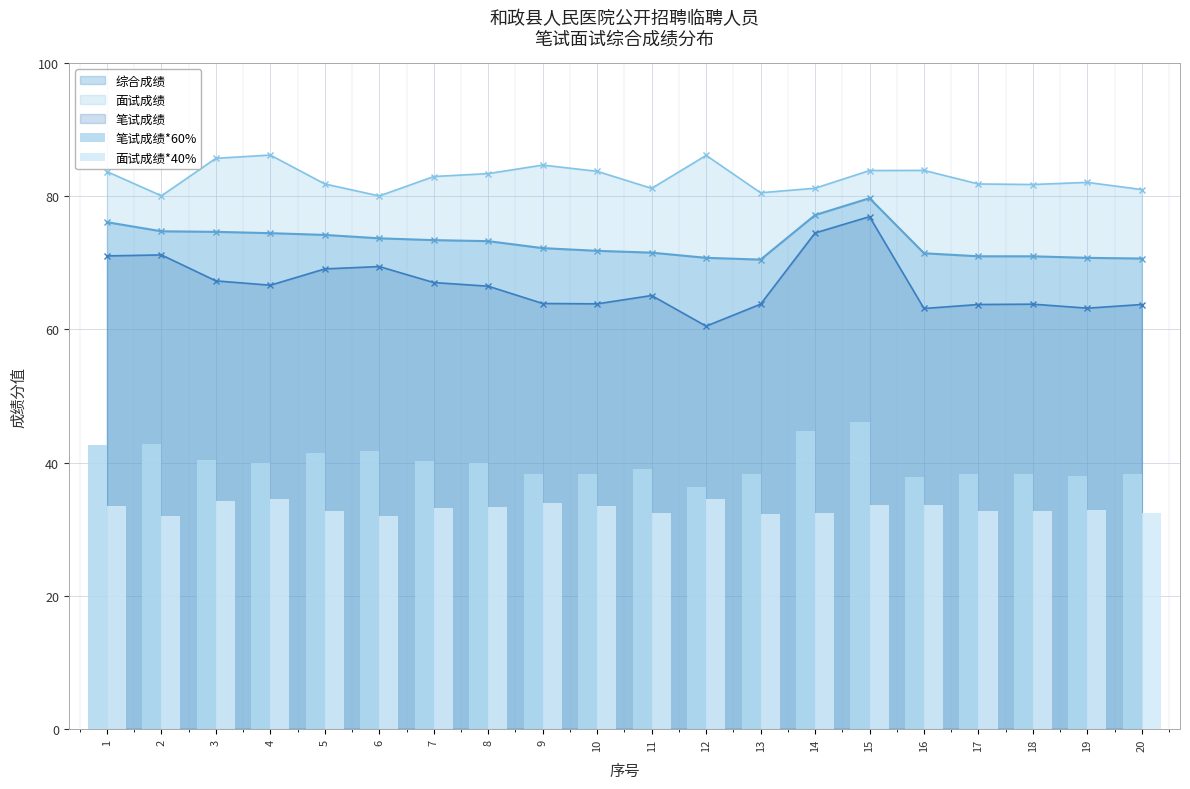

Is it true that 面试成绩 equals 86.2 at 12?

True